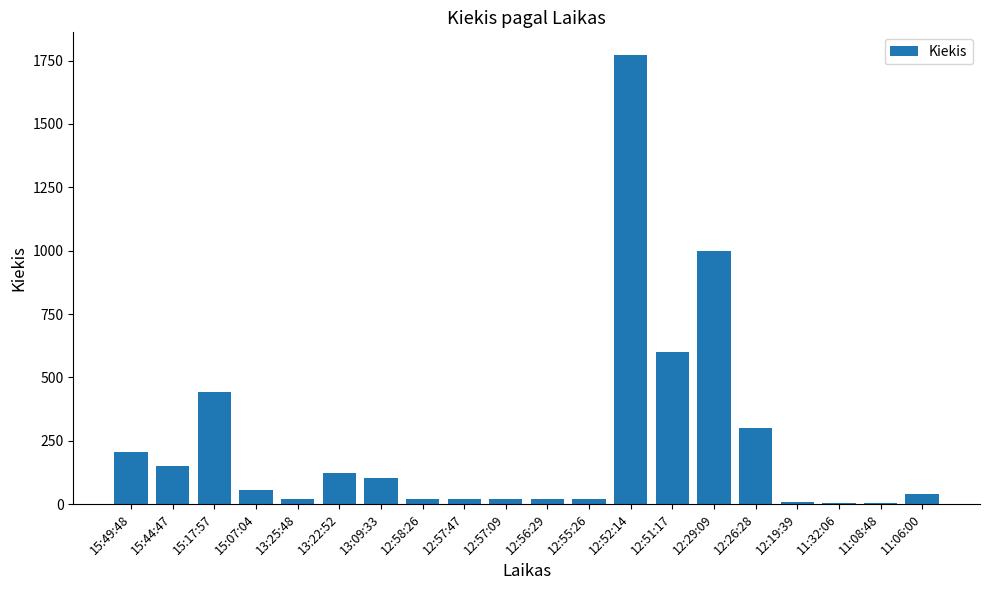

What is the sum of all values?

4932